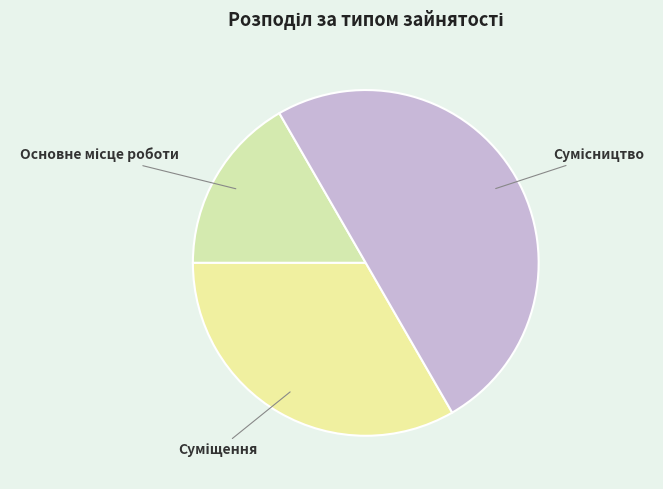

How many segments does this pie chart have?

3